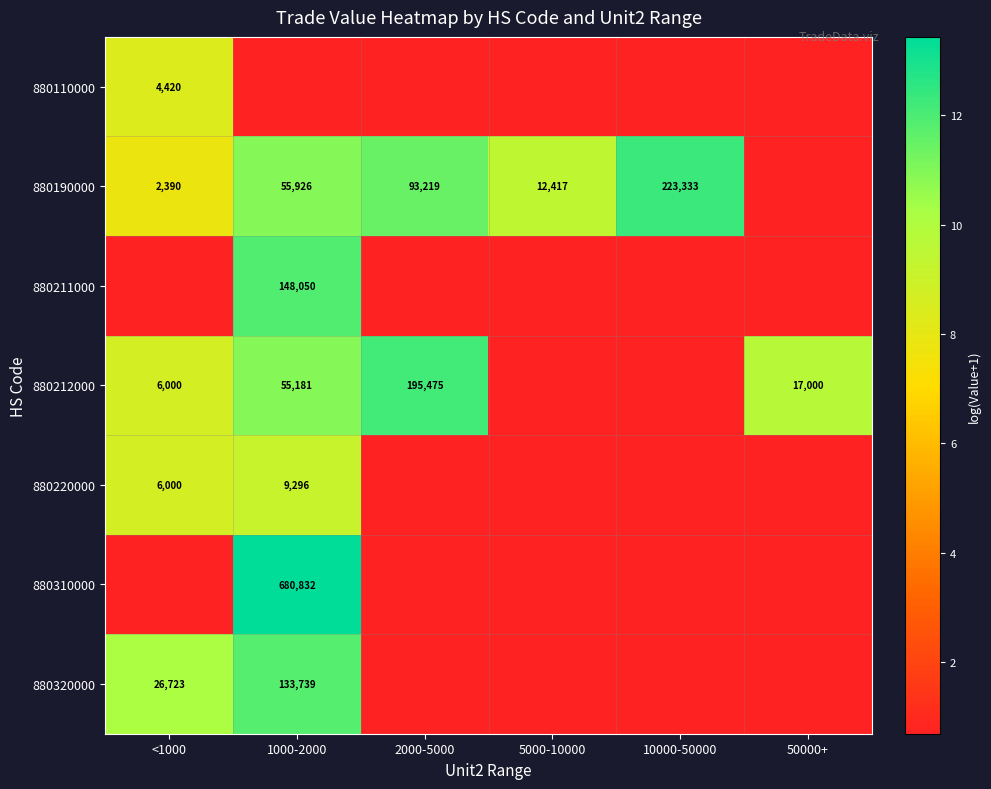

Is the value of 880212000 at <1000 greater than the value of 880110000 at <1000?

Yes